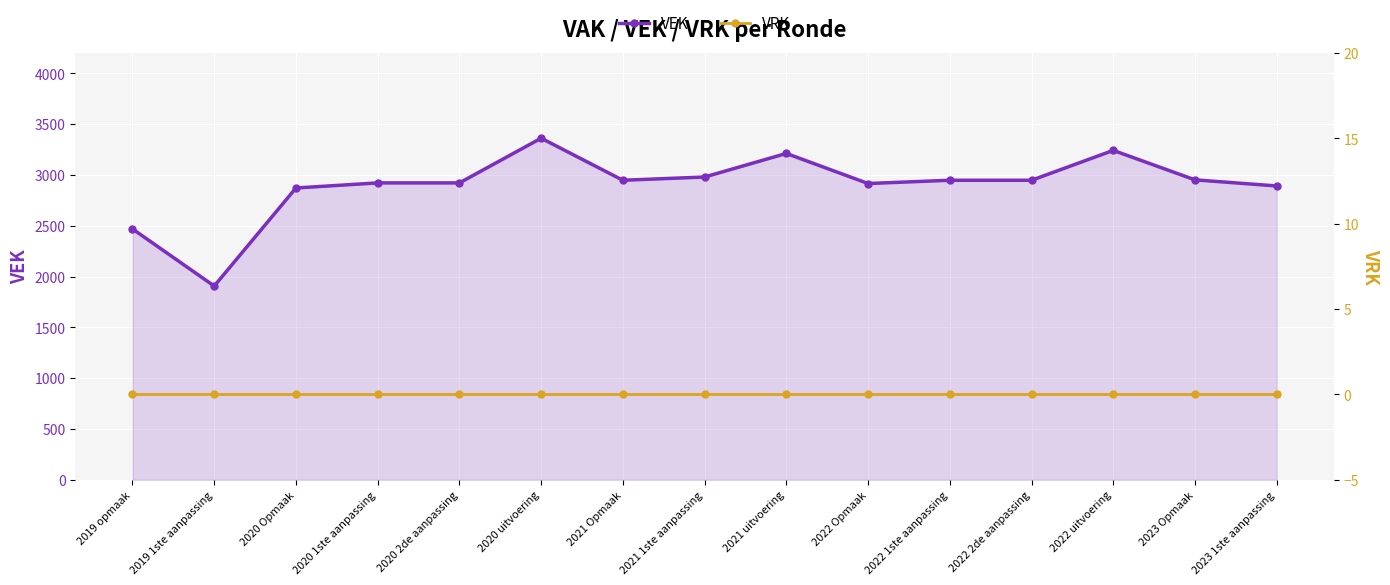

Which series has the largest total across all categories?

VEK